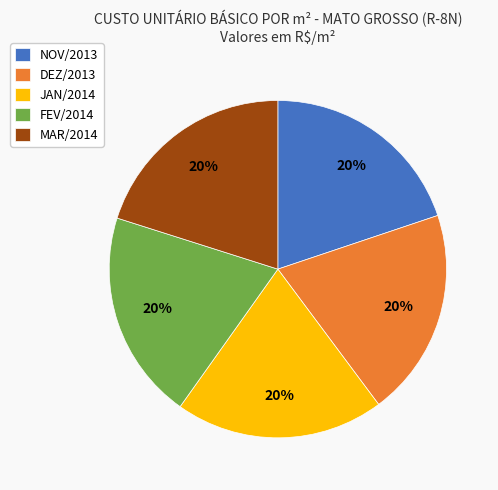

Is NOV/2013 the majority of the pie?

No